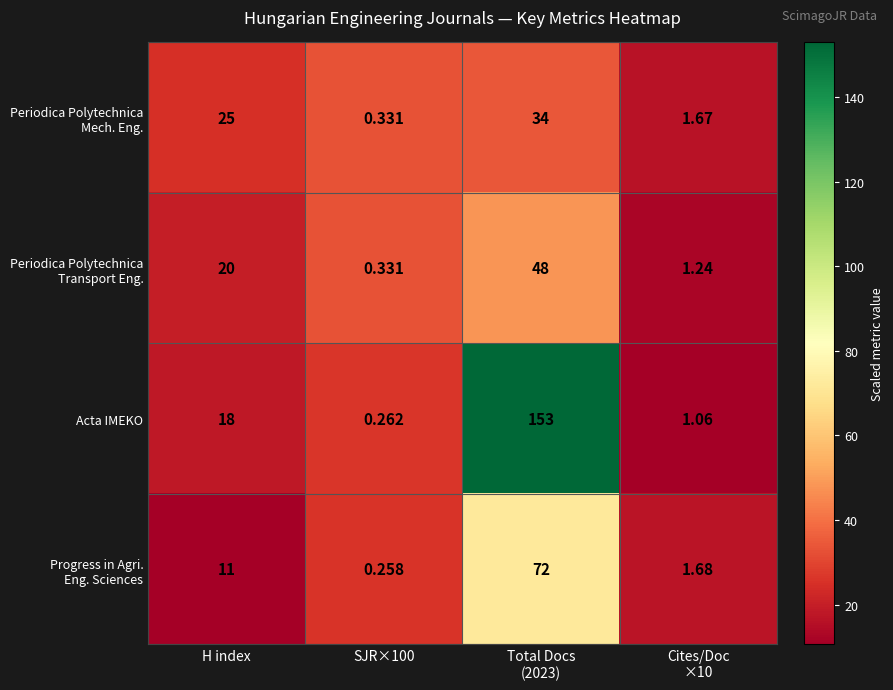

What is the total value across all series at Cites/Doc
×10?

5.7